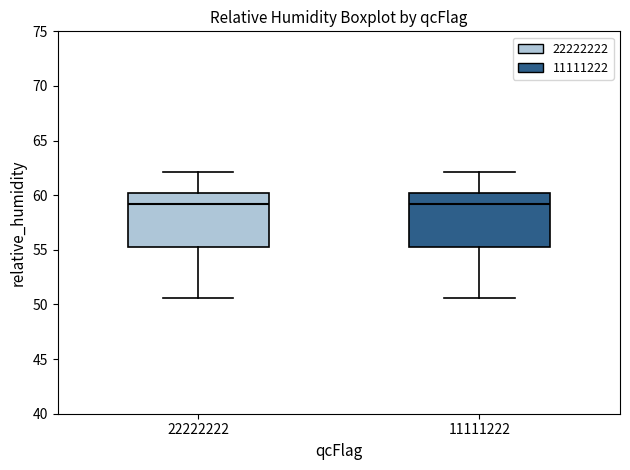

Reading left to right, read every box against the y-axis: the position of its median line, the range the box covers, and the ends of its whiskers. The values are not printed on the chart, so give them approximately, as read against the axis.

22222222: median 59.0, box 55.5 to 60.0, whiskers 50.5 to 62.0
11111222: median 59.0, box 55.5 to 60.0, whiskers 50.5 to 62.0